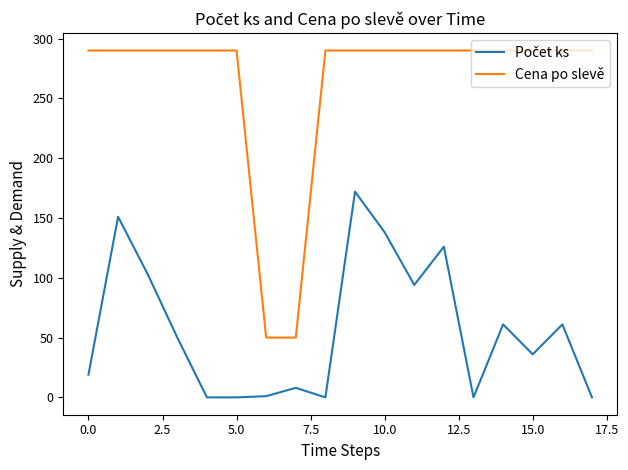

What is the maximum value shown in the chart?

290